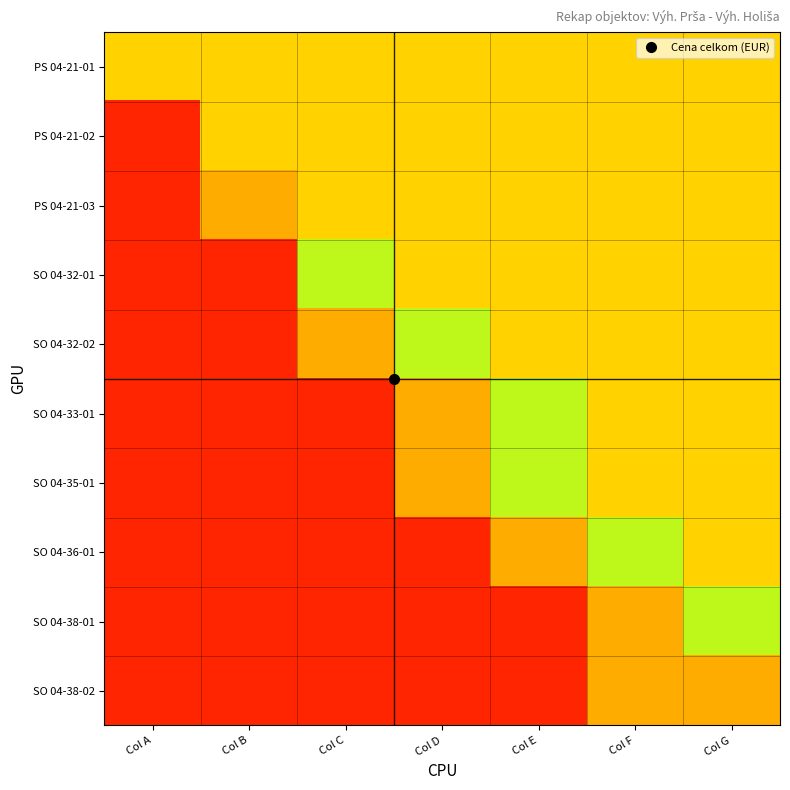

Reading left to right, transcribe all the data shown in this chart.

PS 04-21-01: Col A=0.6	Col B=0.6	Col C=0.6	Col D=0.6	Col E=0.6	Col F=0.6	Col G=0.6
PS 04-21-02: Col A=0.1	Col B=0.6	Col C=0.6	Col D=0.6	Col E=0.6	Col F=0.6	Col G=0.6
PS 04-21-03: Col A=0.1	Col B=0.5	Col C=0.6	Col D=0.6	Col E=0.6	Col F=0.6	Col G=0.6
SO 04-32-01: Col A=0.1	Col B=0.1	Col C=0.8	Col D=0.6	Col E=0.6	Col F=0.6	Col G=0.6
SO 04-32-02: Col A=0.1	Col B=0.1	Col C=0.5	Col D=0.8	Col E=0.6	Col F=0.6	Col G=0.6
SO 04-33-01: Col A=0.1	Col B=0.1	Col C=0.1	Col D=0.5	Col E=0.8	Col F=0.6	Col G=0.6
SO 04-35-01: Col A=0.1	Col B=0.1	Col C=0.1	Col D=0.5	Col E=0.8	Col F=0.6	Col G=0.6
SO 04-36-01: Col A=0.1	Col B=0.1	Col C=0.1	Col D=0.1	Col E=0.5	Col F=0.8	Col G=0.6
SO 04-38-01: Col A=0.1	Col B=0.1	Col C=0.1	Col D=0.1	Col E=0.1	Col F=0.5	Col G=0.8
SO 04-38-02: Col A=0.1	Col B=0.1	Col C=0.1	Col D=0.1	Col E=0.1	Col F=0.5	Col G=0.5